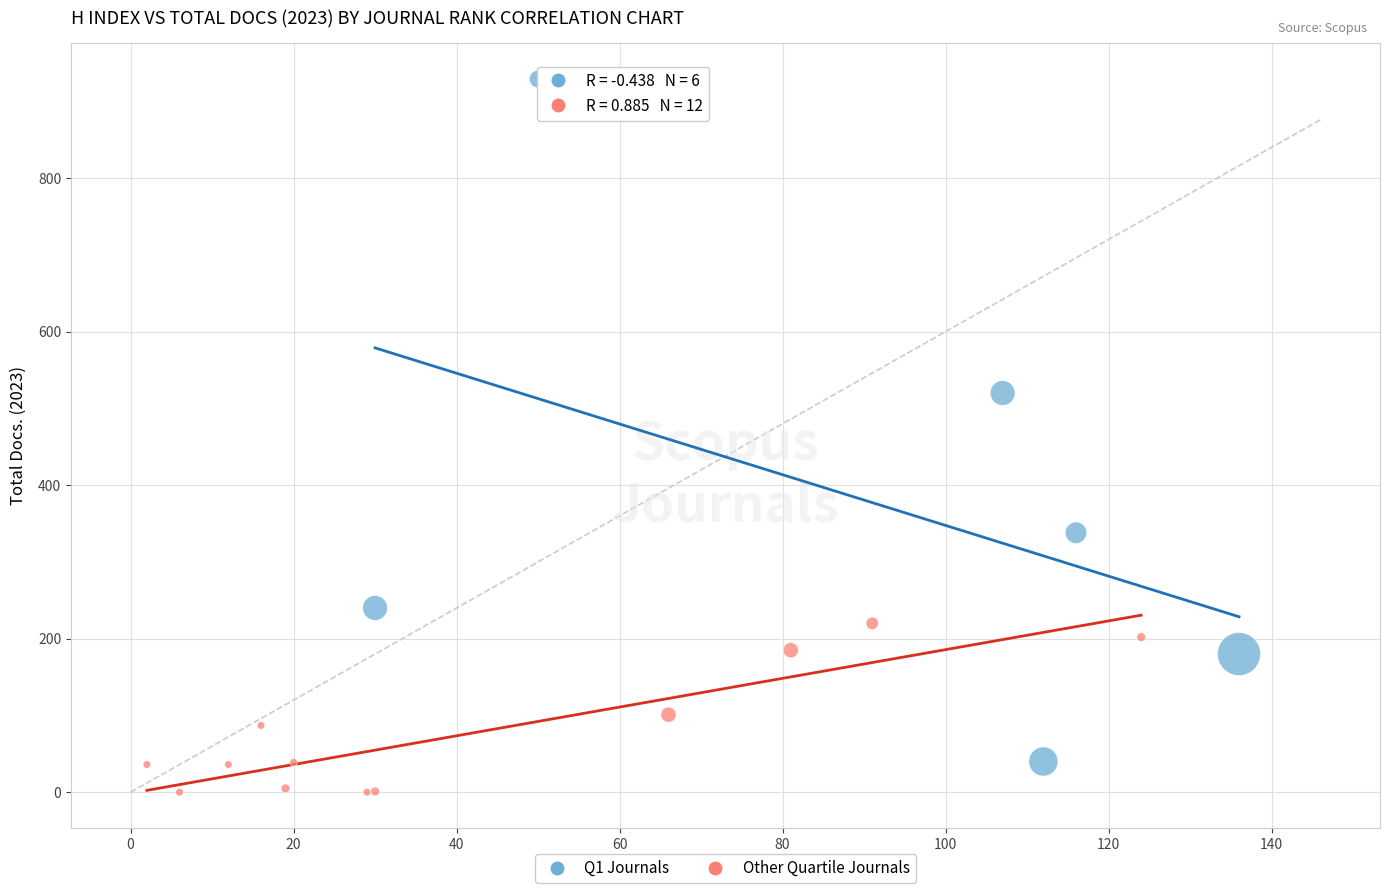

Which series contains the highest Y value?

Q1 Journals